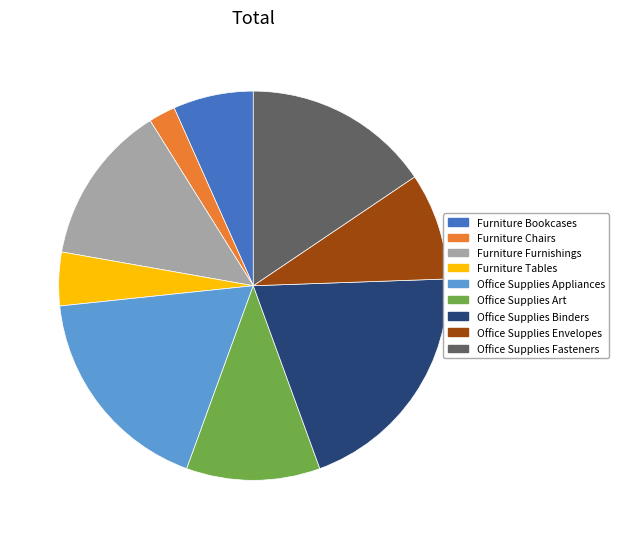

Is there any slice that represents more than half of the pie?

No